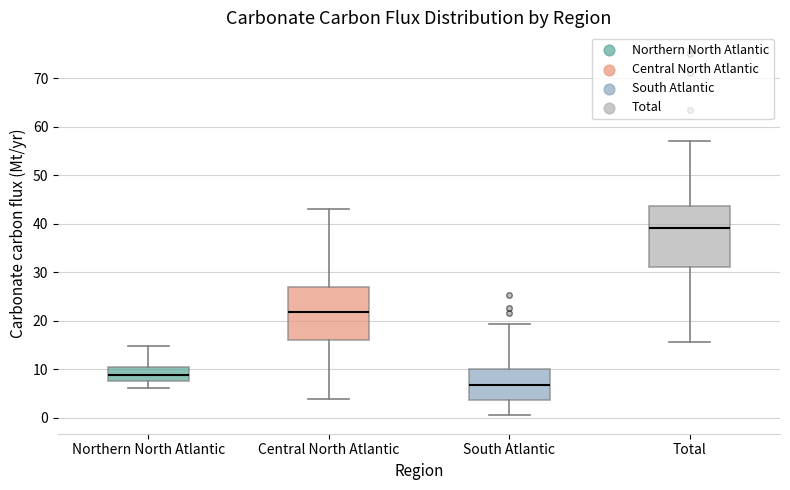

Where is the upper edge of the box for South Atlantic on the y-axis? The values are not printed on the chart, so give them approximately, as read against the axis.

10